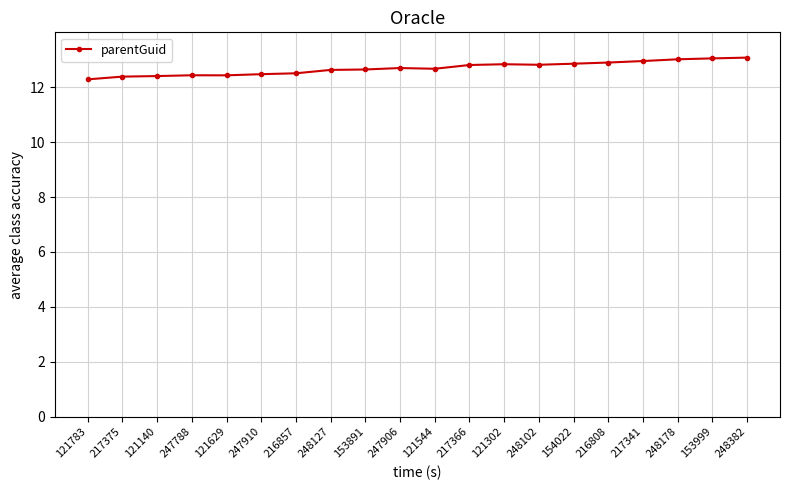

What is the label of the 6th point from the right?

154022